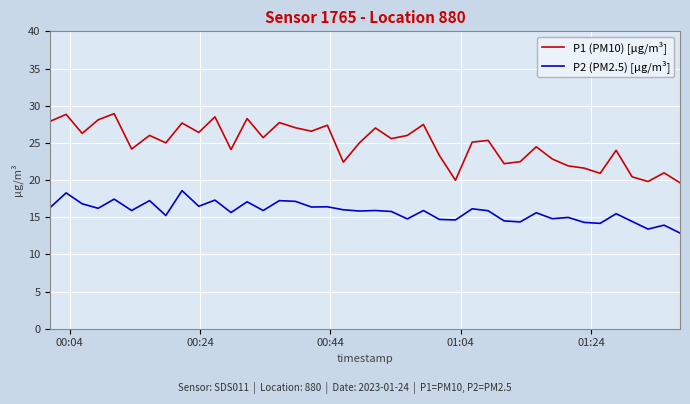

True or false: P1 (PM10) [µg/m³] and P2 (PM2.5) [µg/m³] cross at least once.

False